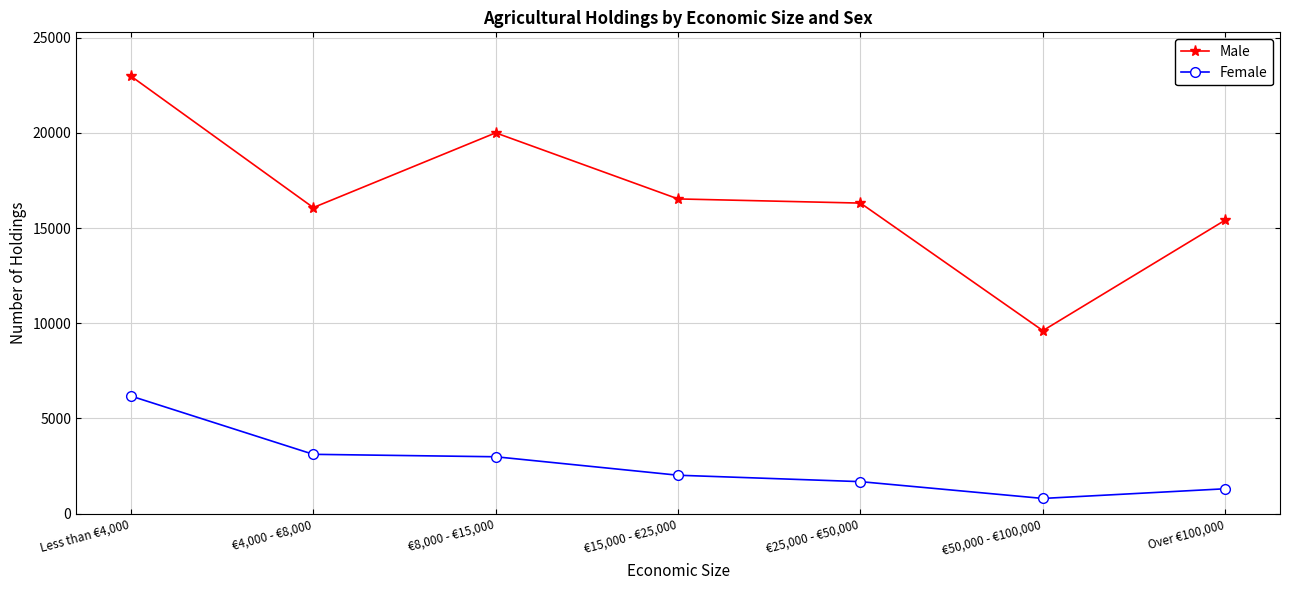

List the series in order of their peak value, highest first.

Male, Female